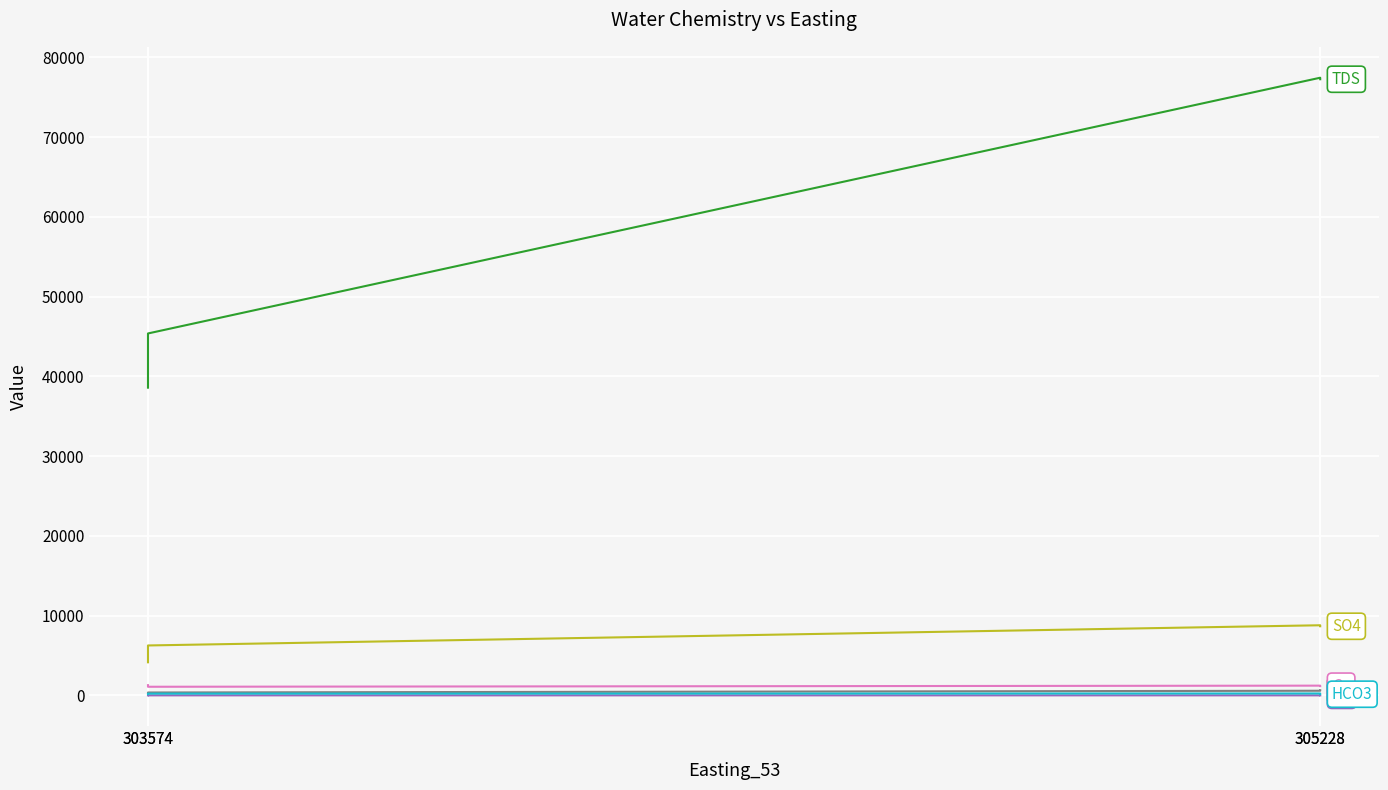

Is it true that Ca equals 1220.0 at 305228?

True